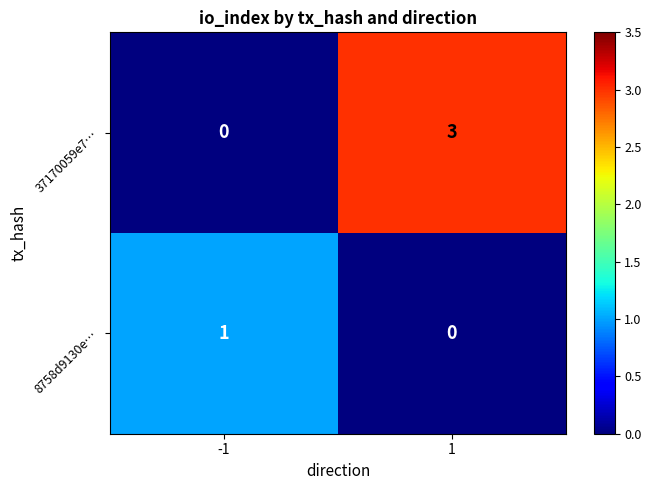

The 8758d9130e… series shows 0 at 1. True or false?

True